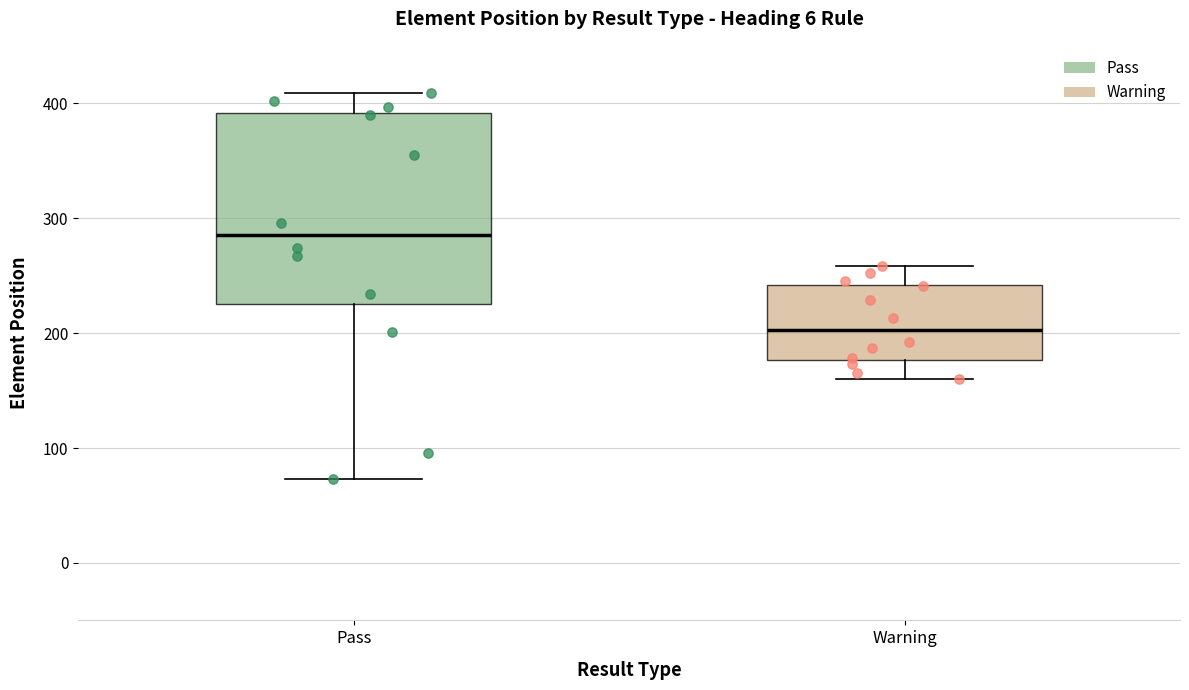

Reading left to right, read every box against the y-axis: the position of its median line, the range the box covers, and the ends of its whiskers. The values are not printed on the chart, so give them approximately, as read against the axis.

Pass: median 290, box 230 to 390, whiskers 70 to 410
Warning: median 200, box 180 to 240, whiskers 160 to 260